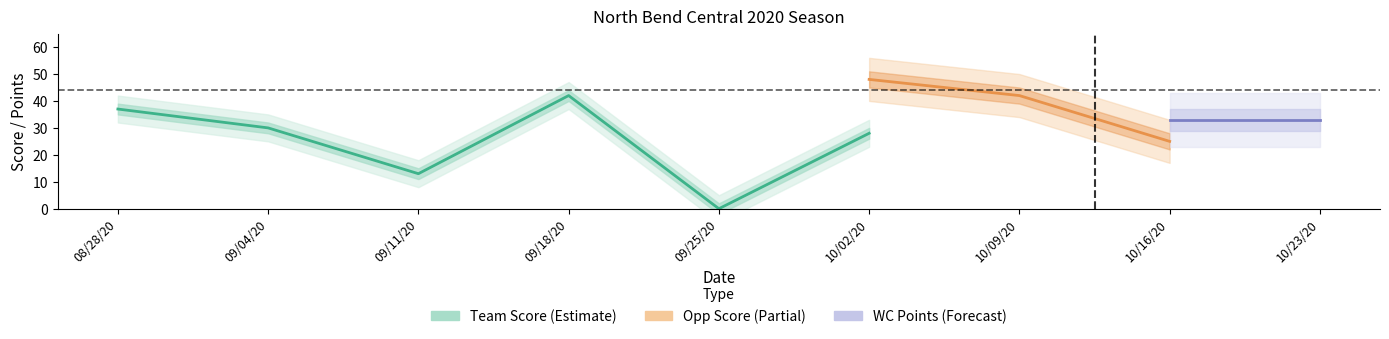

At which category does the chart reach its minimum across all series?

4